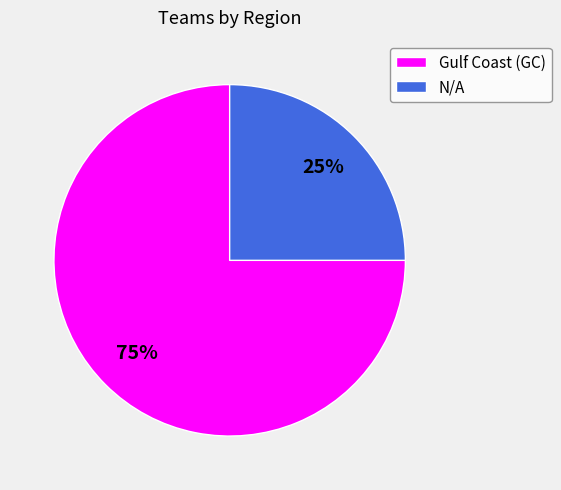

Combined, do N/A and Gulf Coast (GC) account for over 50%?

Yes